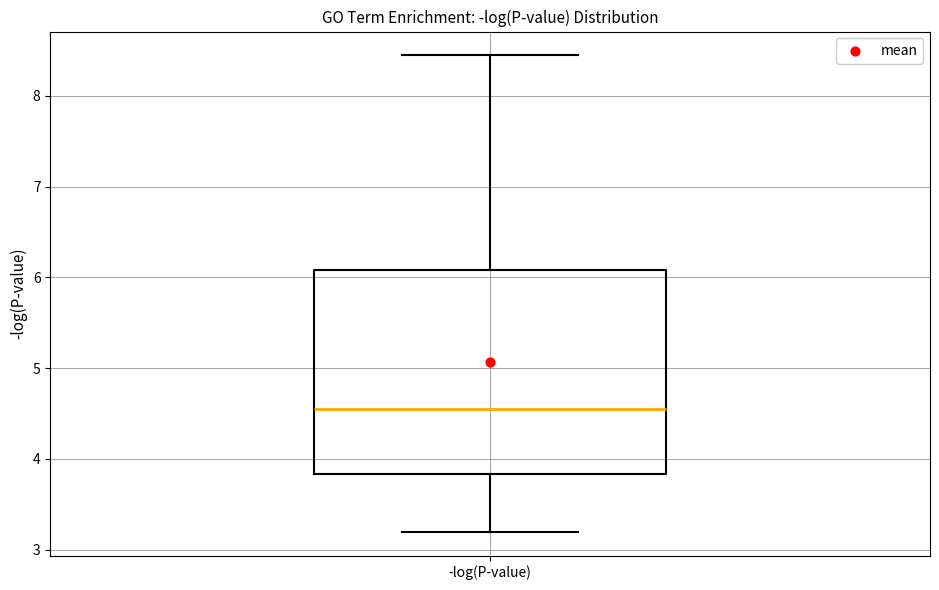

Where is the lower edge of the box for -log(P-value) on the y-axis? The values are not printed on the chart, so give them approximately, as read against the axis.

3.8